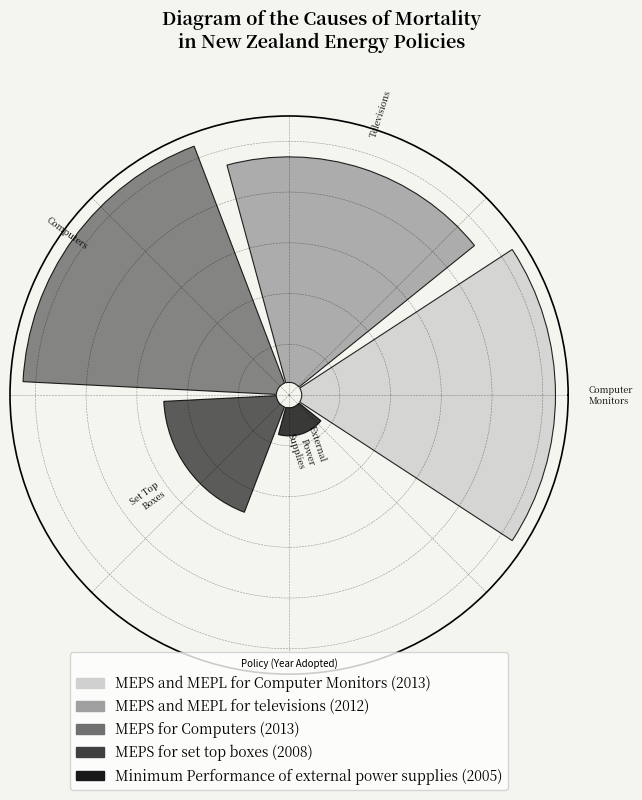

To the nearest percent, what is the average slice percentage?

20%